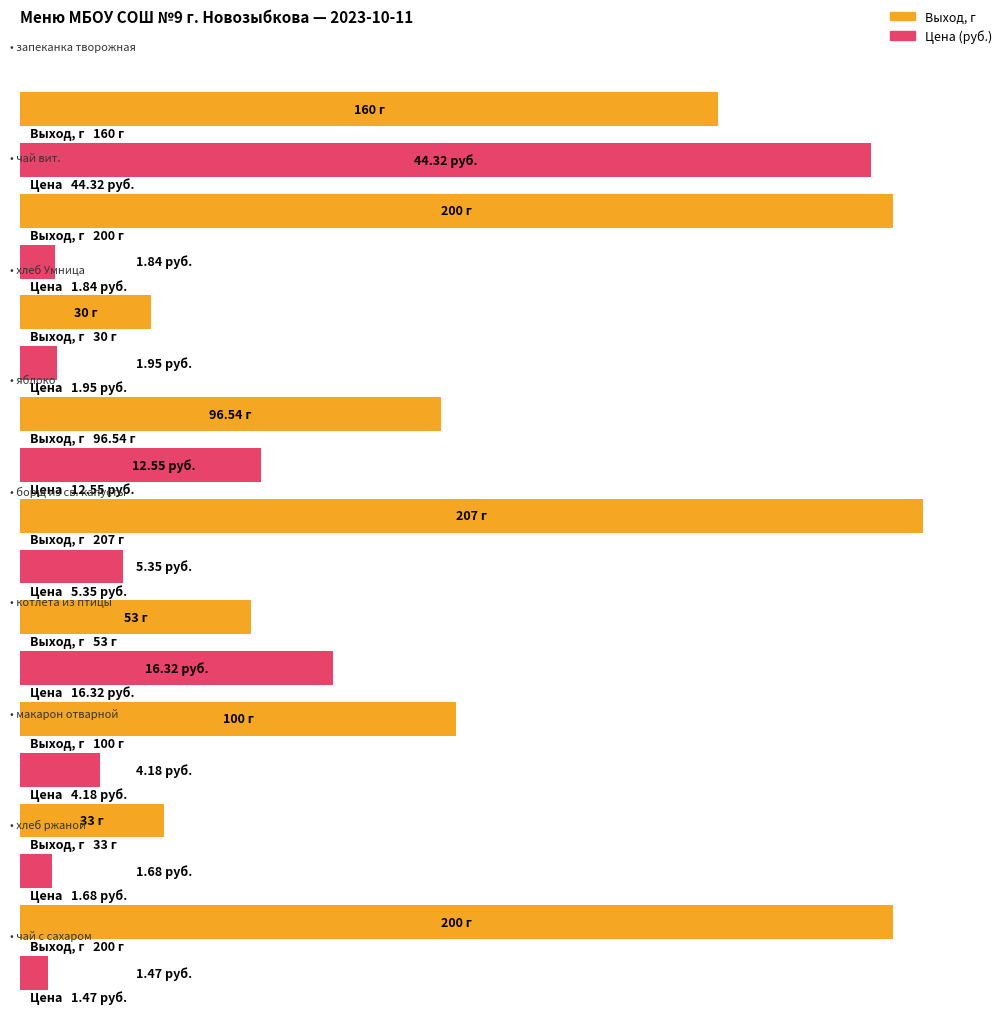

What is the label of the 6th bar from the right?

яблоко